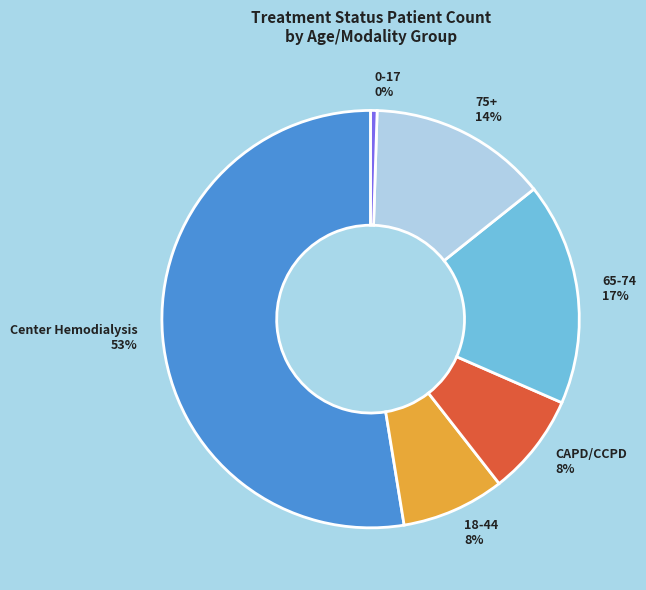

Combined, do 0-17 and Center Hemodialysis account for over 50%?

Yes